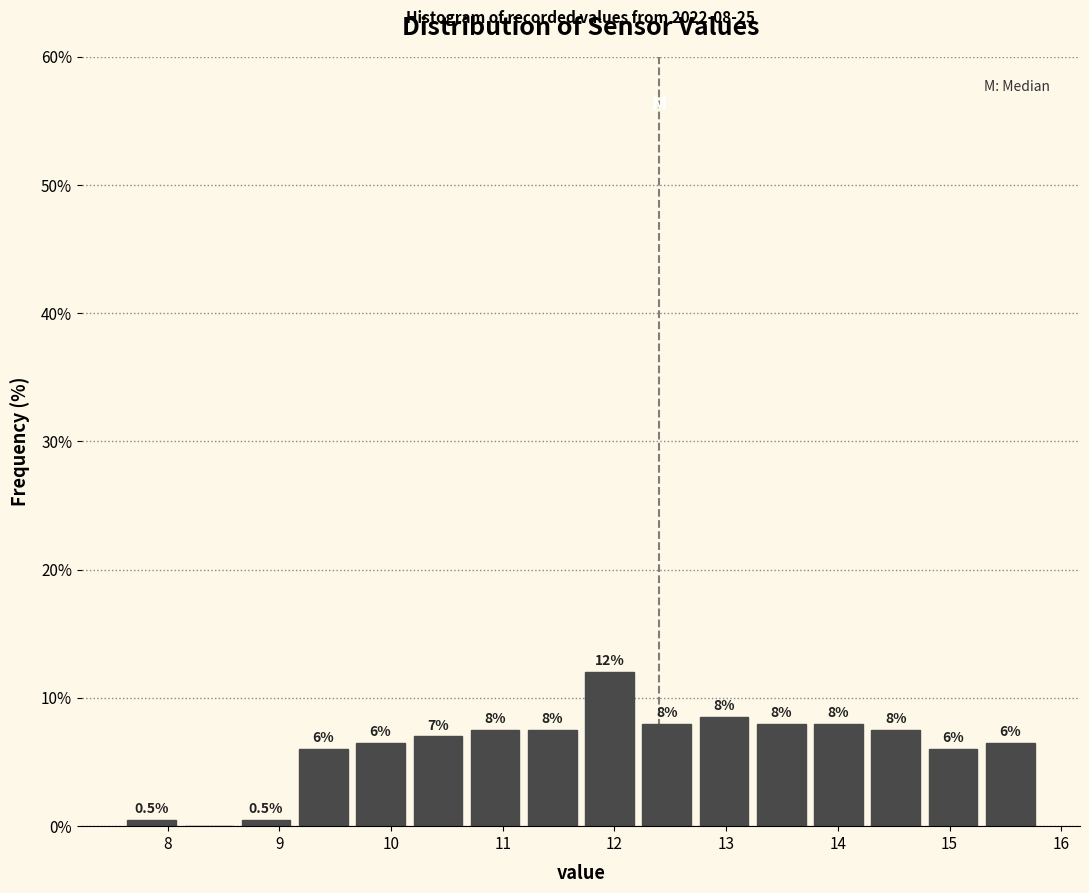

Over which range of the x-axis is the bar tallest?

11.7 to 12.2